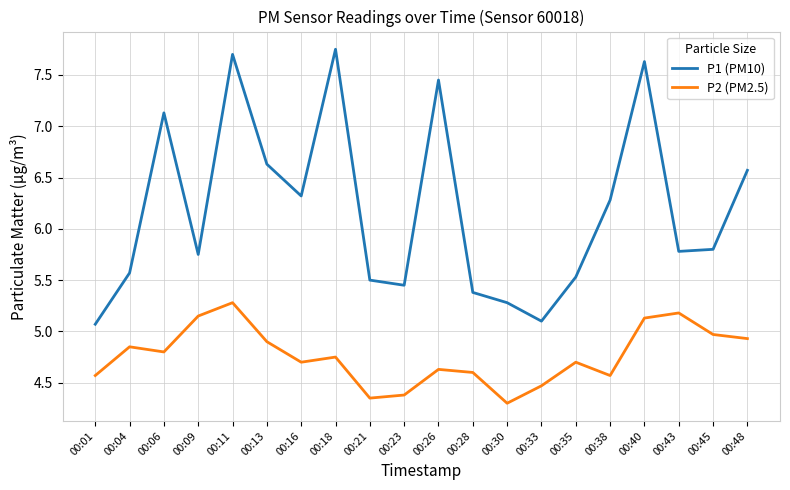

Between 00:28 and 00:30, which series saw the biggest shift?

P2 (PM2.5)